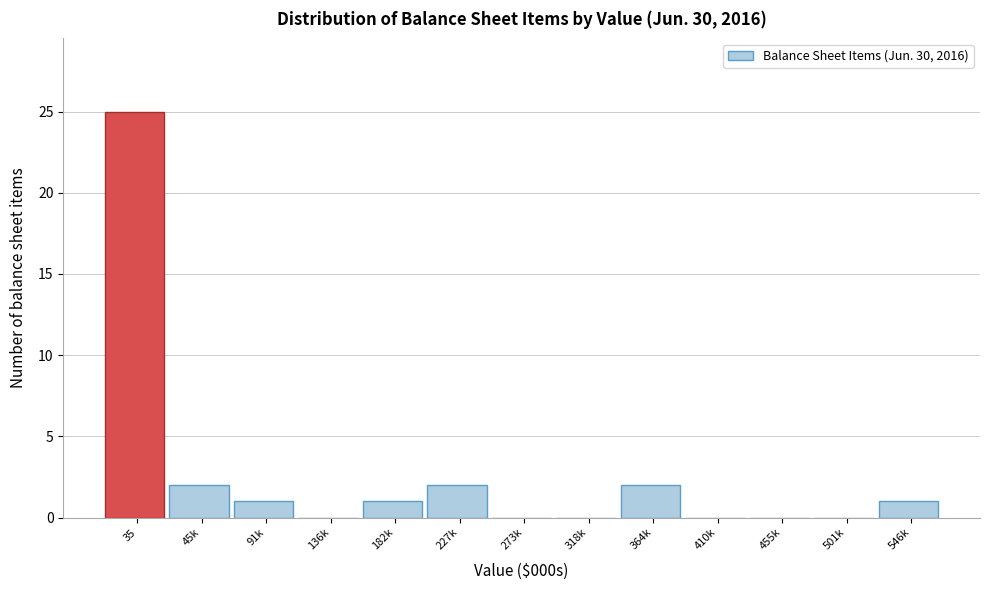

Reading left to right, transcribe all the data shown in this chart.

35=25	45k=2	91k=1	136k=0	182k=1	227k=2	273k=0	318k=0	364k=2	410k=0	455k=0	501k=0	546k=1